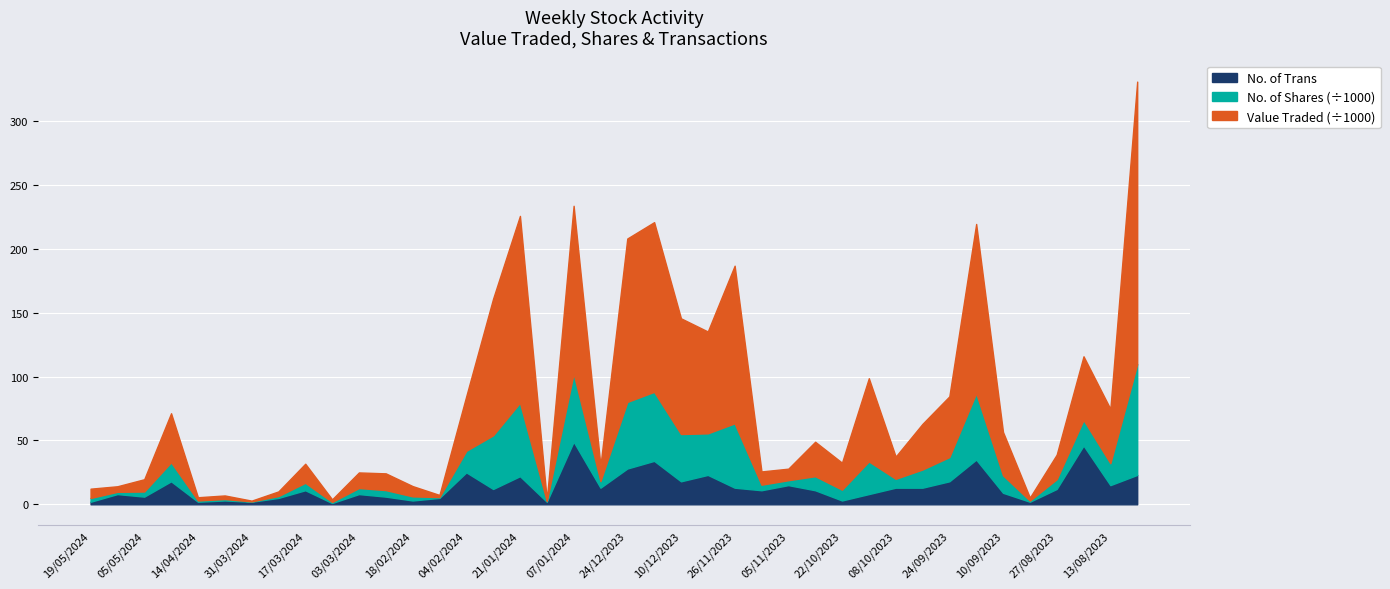

What is the maximum value for No. of Trans?

49.0